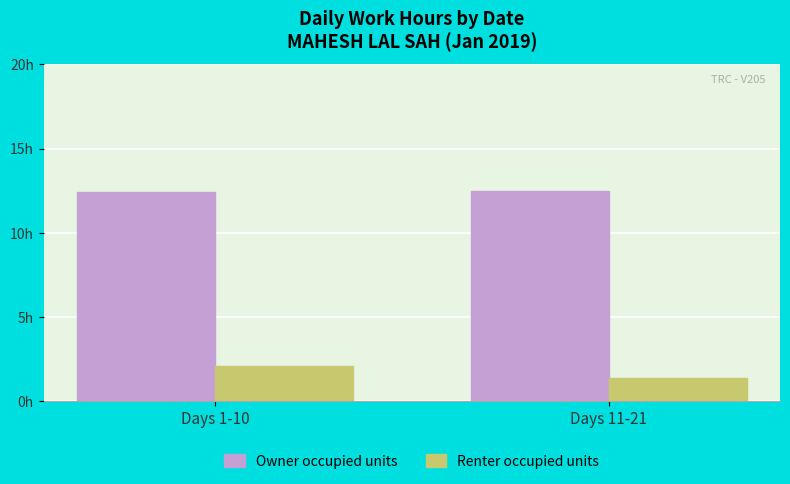

The value of Renter occupied units at Days 11-21 is 2.1. True or false?

False